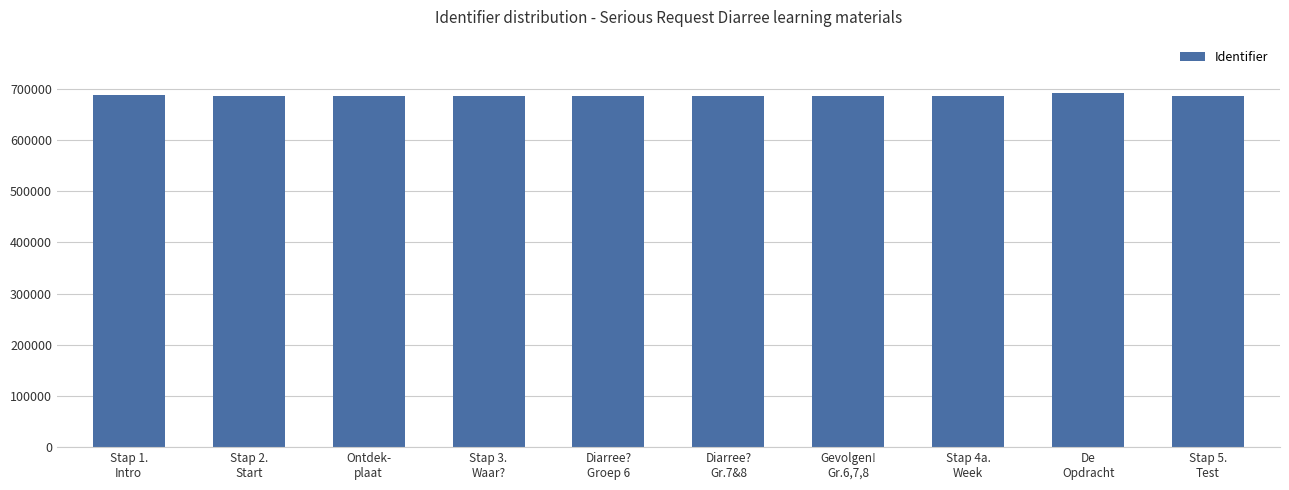

What is the difference between the maximum and minimum values?

6666